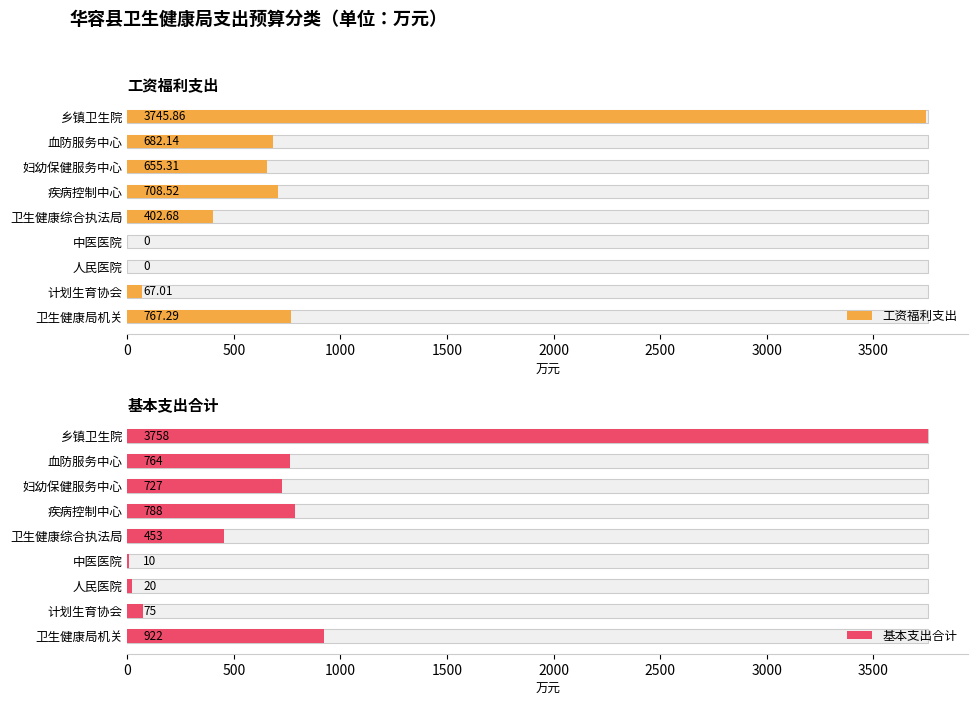

What are all the series names shown in the legend?

工资福利支出, 基本支出合计